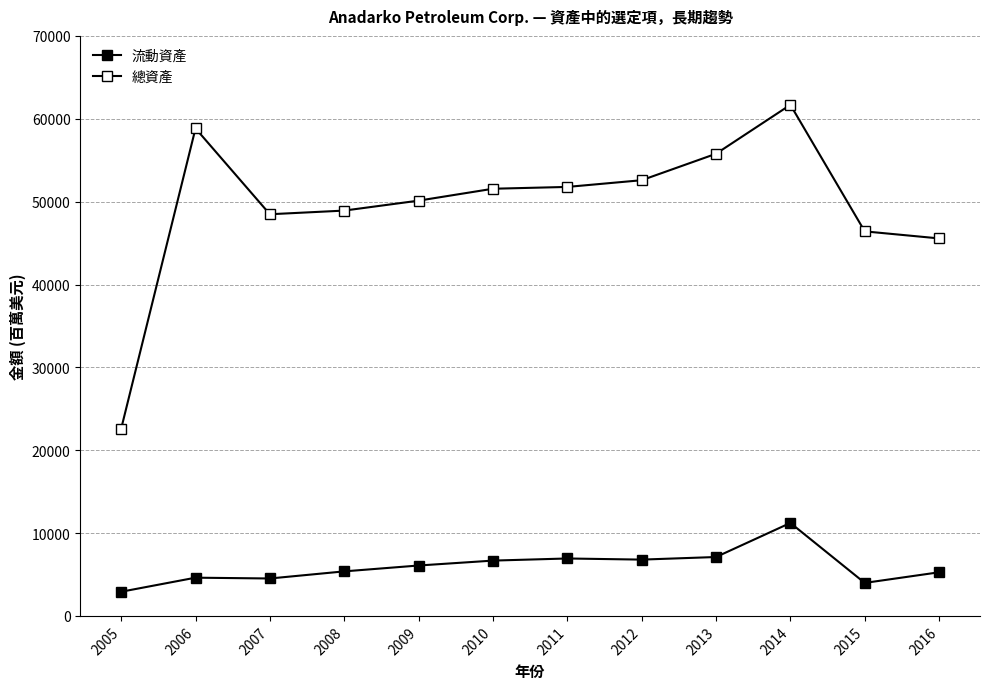

What is the total value across all series at 2005?

25504